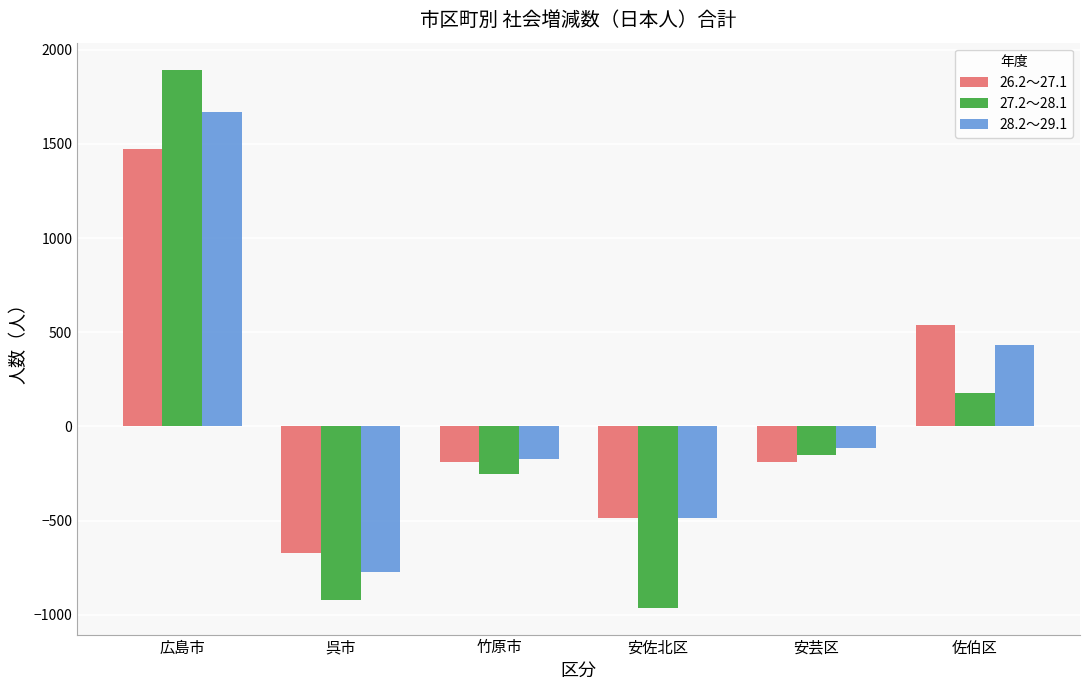

What is the spread (max minus min) of values at 佐伯区?

361